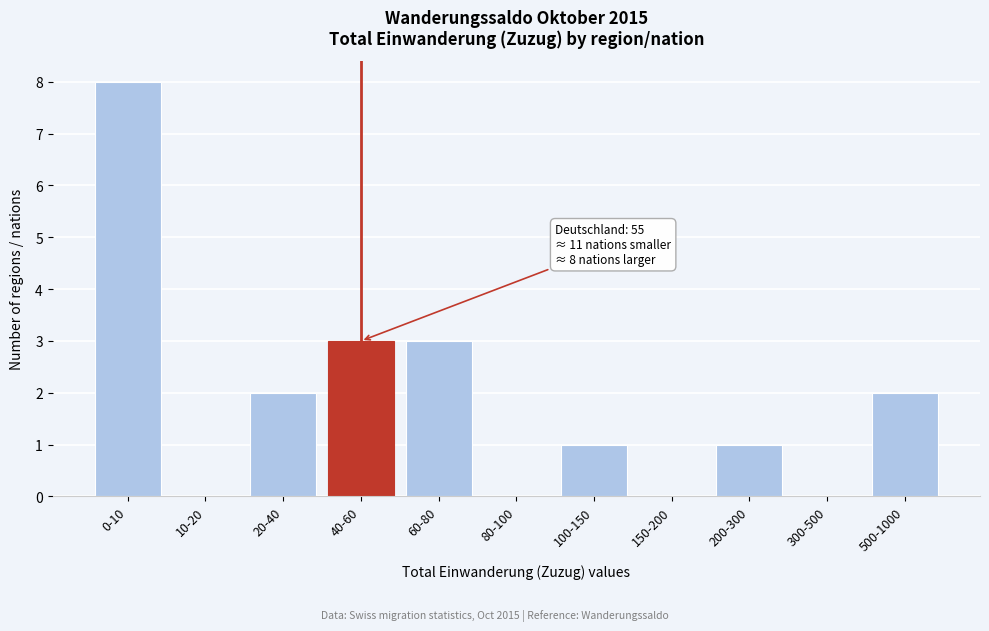

Reading left to right, list all the values displayed in this chart.

0-10=8	10-20=0	20-40=2	40-60=3	60-80=3	80-100=0	100-150=1	150-200=0	200-300=1	300-500=0	500-1000=2